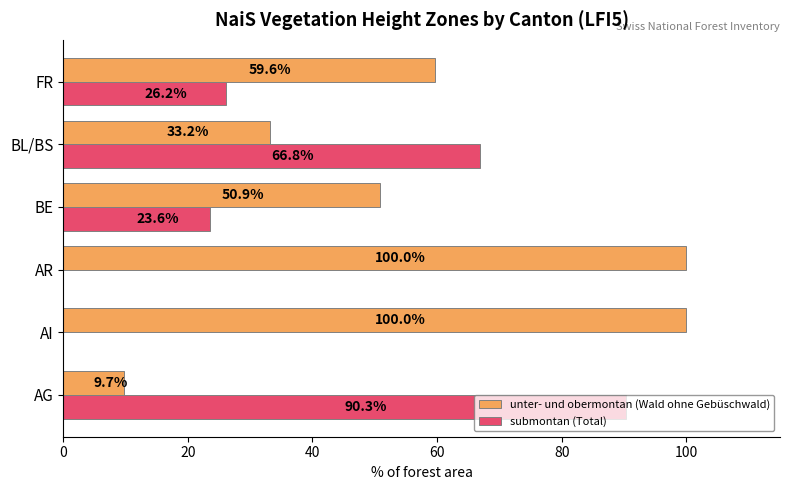

What is the sum of all unter- und obermontan (Wald ohne Gebüschwald) values?

353.4